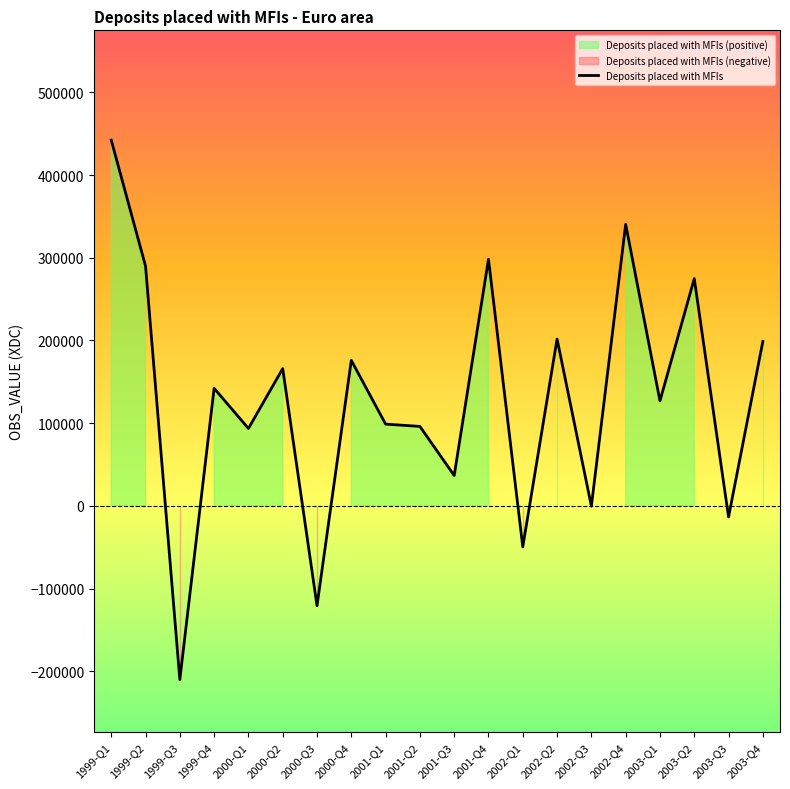

Count the number of categories in the chart.

20